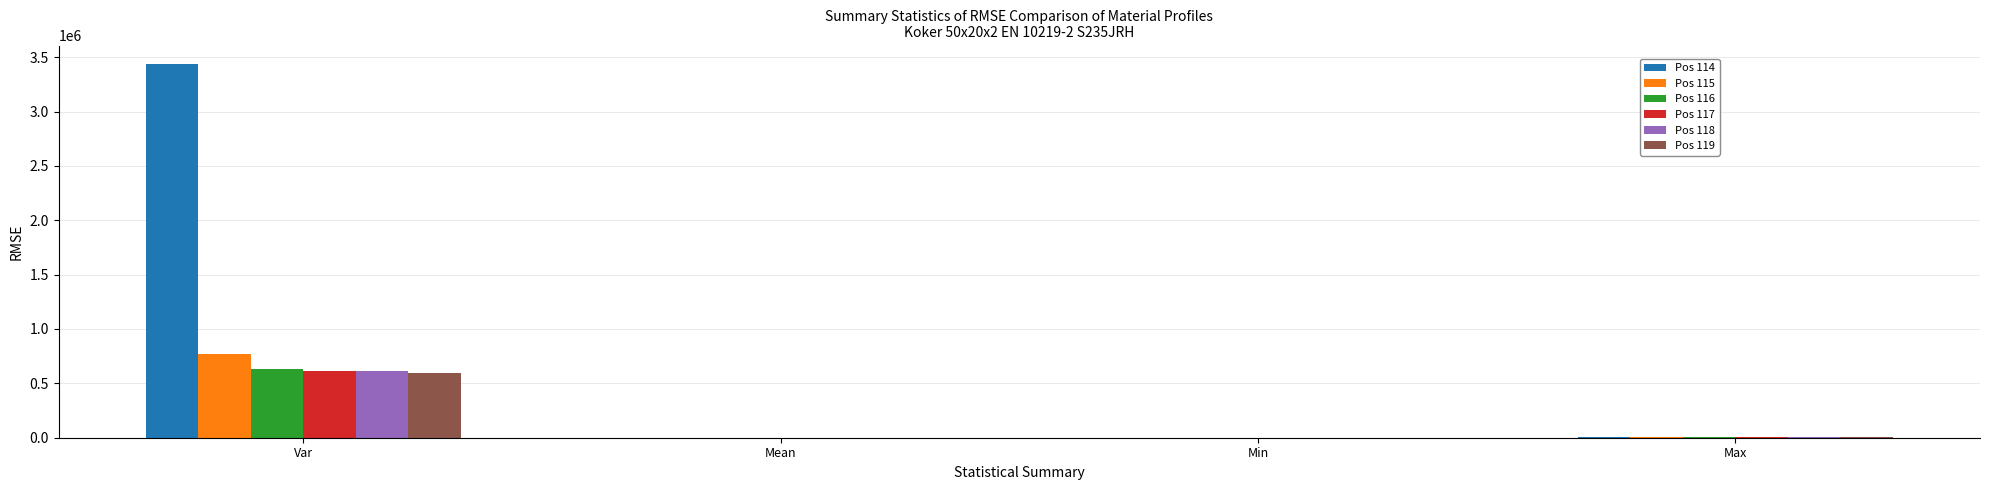

What are all the series names shown in the legend?

Pos 114, Pos 115, Pos 116, Pos 117, Pos 118, Pos 119